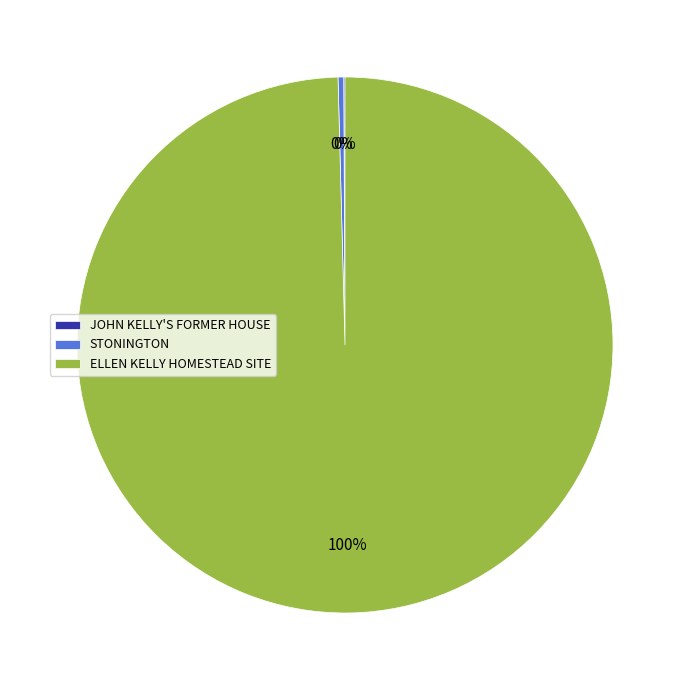

True or false: ELLEN KELLY HOMESTEAD SITE accounts for 100% of the total.

True